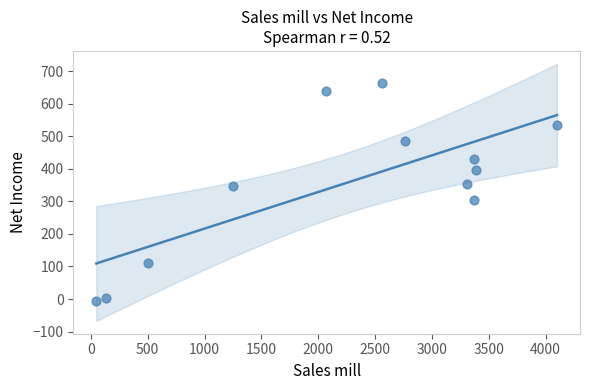

What is the average X value?

2239.0